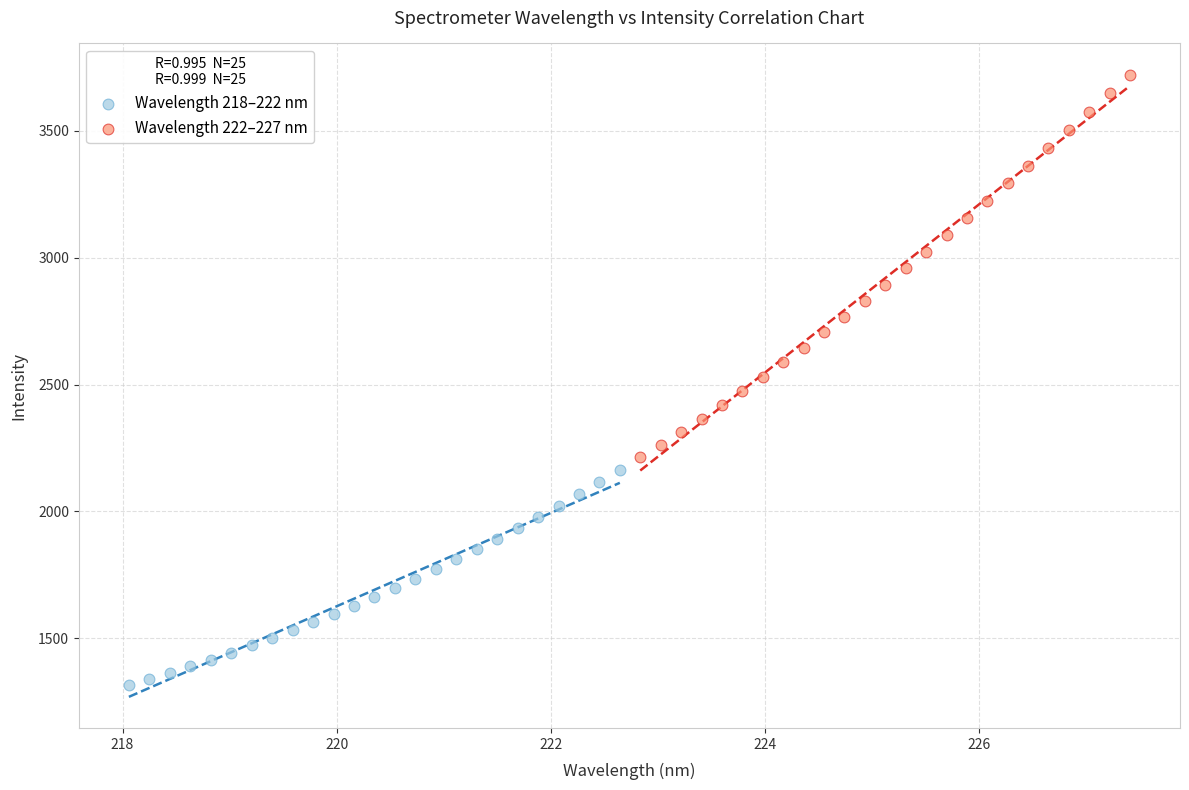

Which series reaches the maximum Y coordinate?

Wavelength 222–227 nm